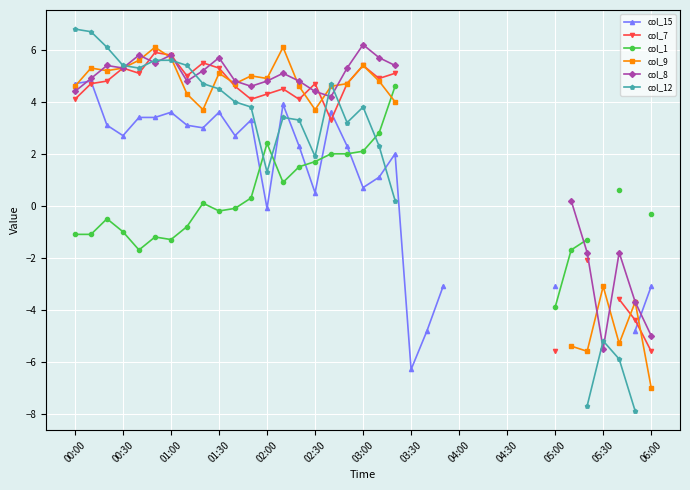

Does the chart display data point markers on the line(s)?

Yes